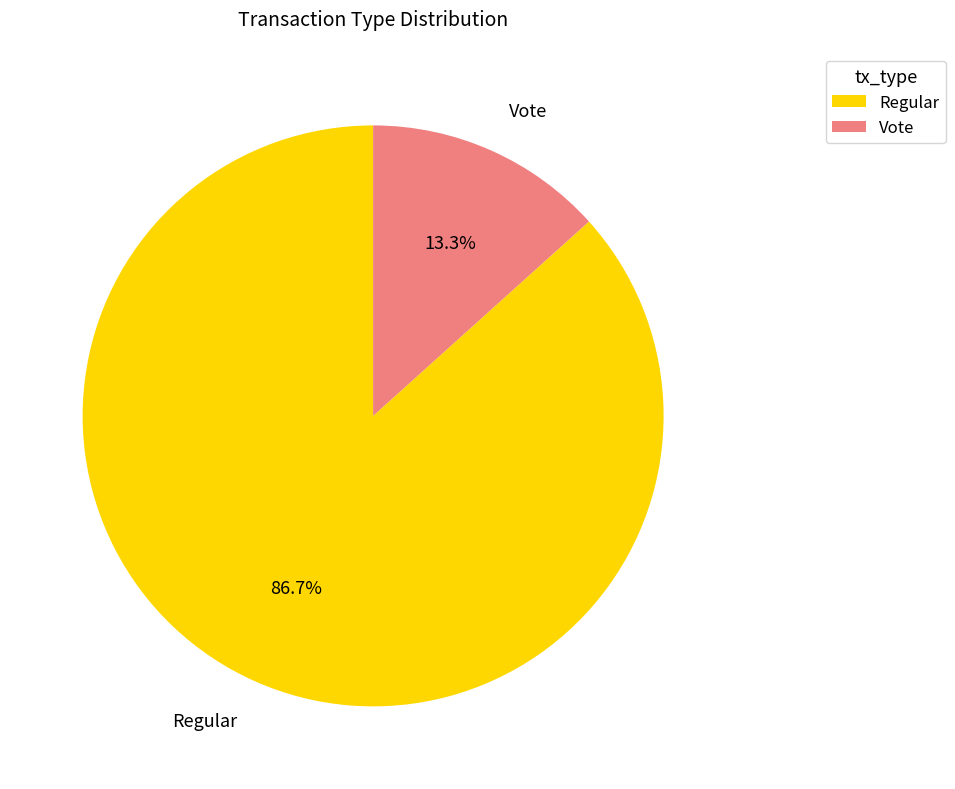

Do Regular and Vote together represent more than half of the pie?

Yes